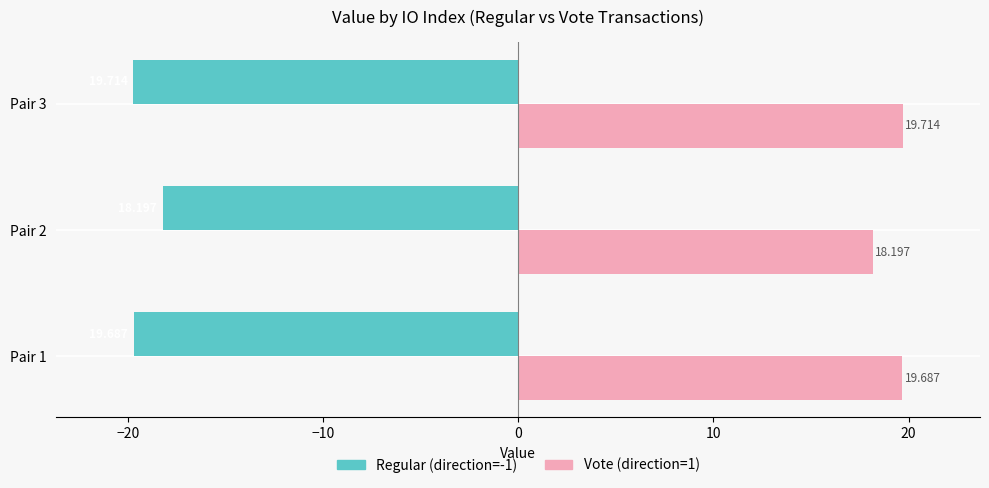

How many categories are shown in the chart?

3